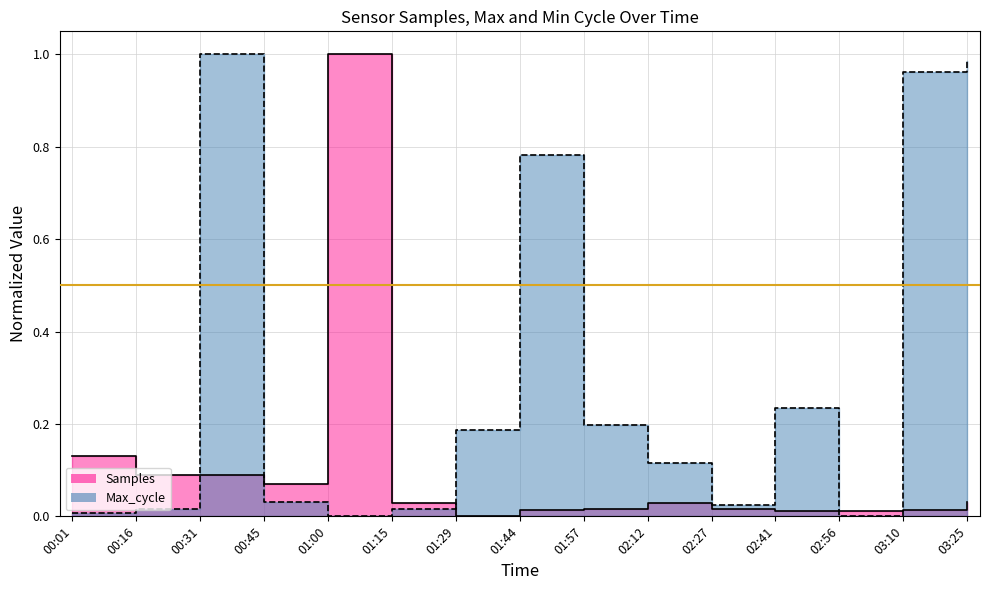

Is the value of Max_cycle at 01:15 greater than the value of Samples at 00:16?

No